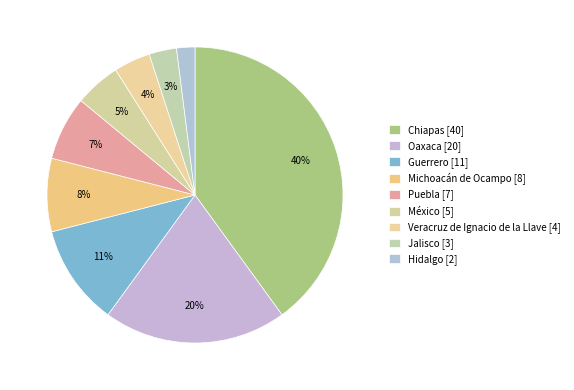

What is the smallest slice in the pie chart?

Hidalgo